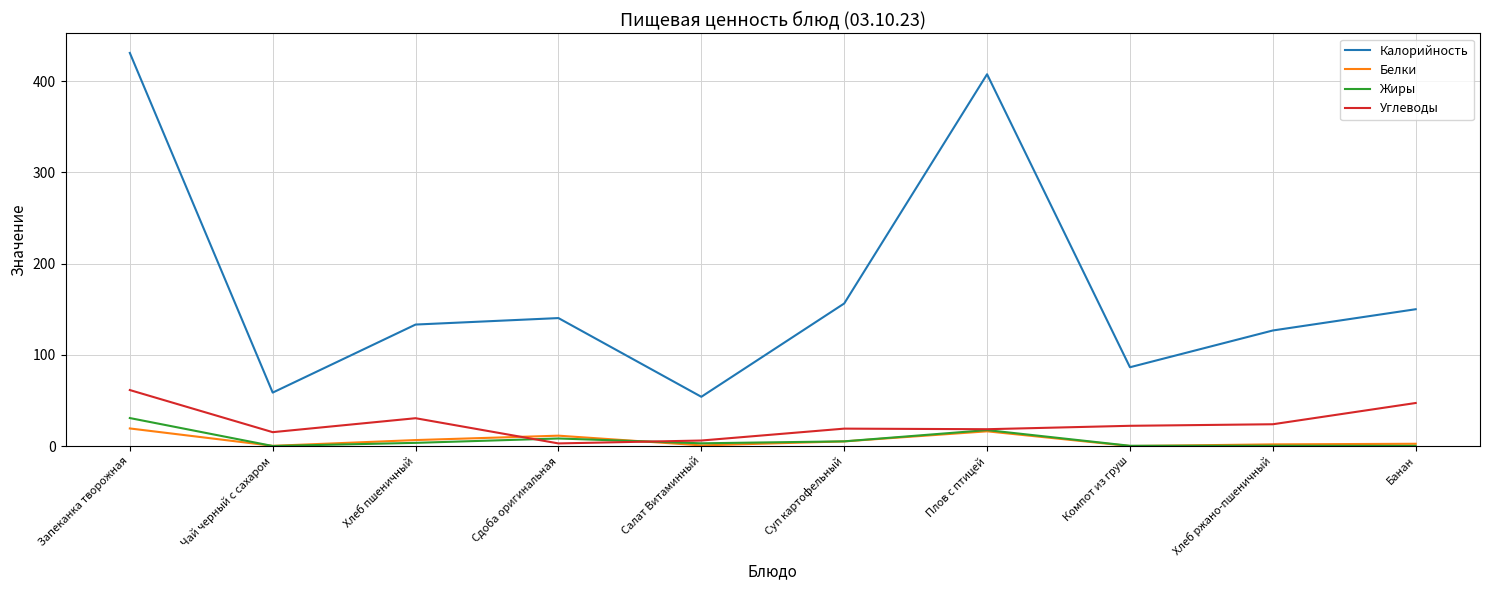

At which category is the sum across all series the highest?

Запеканка творожная